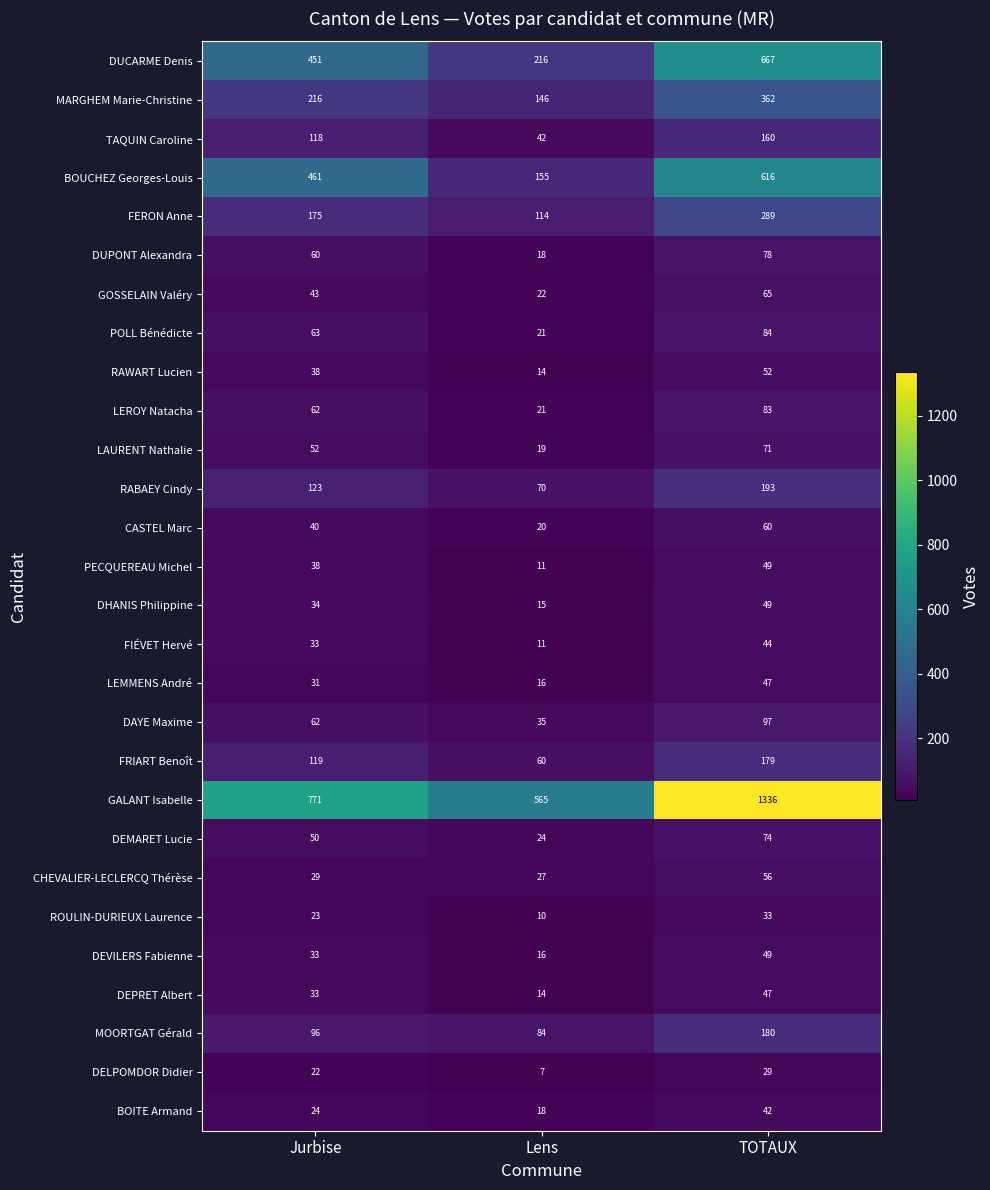

How many data points does each series have?

3